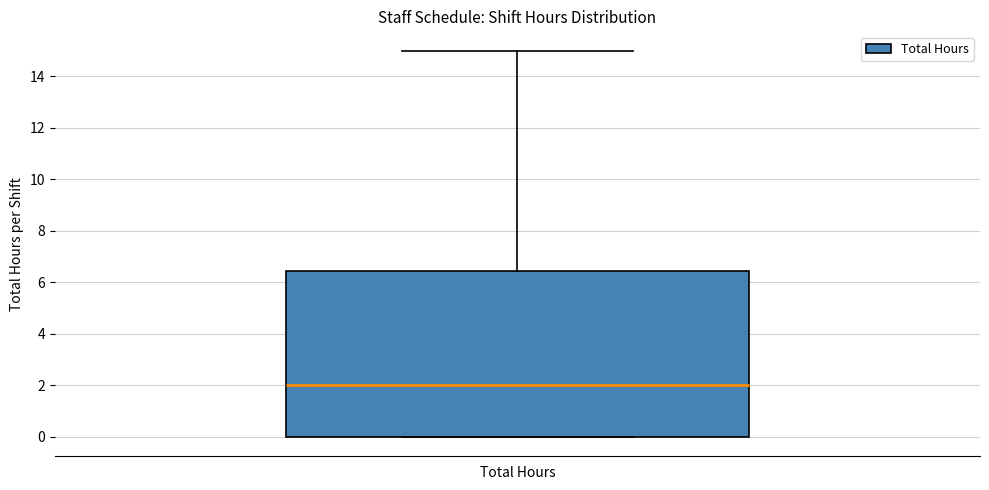

Read this box plot against the y-axis: the position of the median line, the range covered by the box, and the ends of both whiskers. The values are not printed on the chart, so give them approximately, as read against the axis.

median 2.0, box 0.0 to 6.4, whiskers 0.0 to 15.0